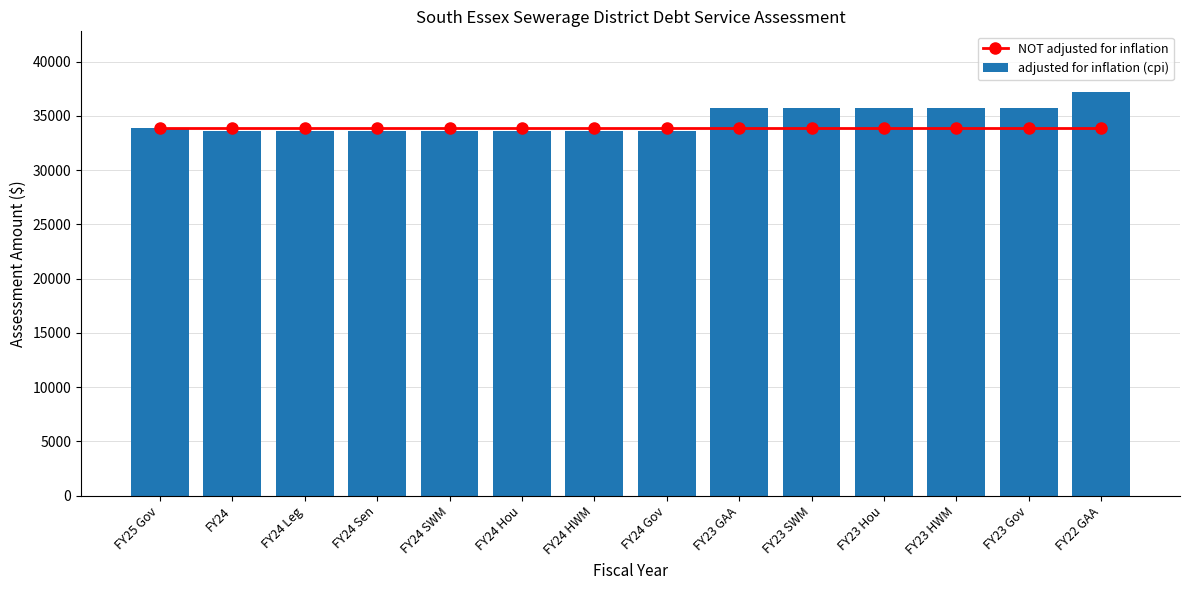

List the series in order of their overall mean, lowest first.

NOT adjusted for inflation, adjusted for inflation (cpi)